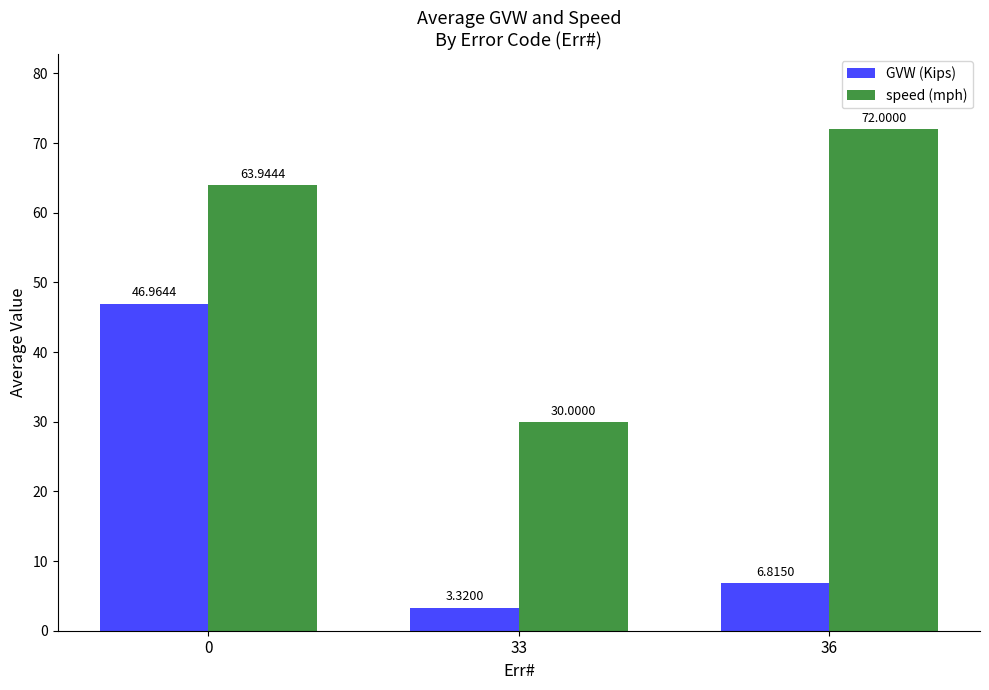

What is the average value of the GVW (Kips) series?

19.0